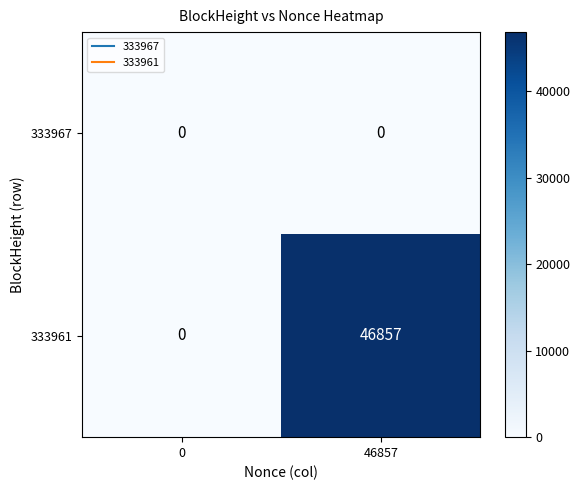

The 333961 series shows 0 at 0. True or false?

True